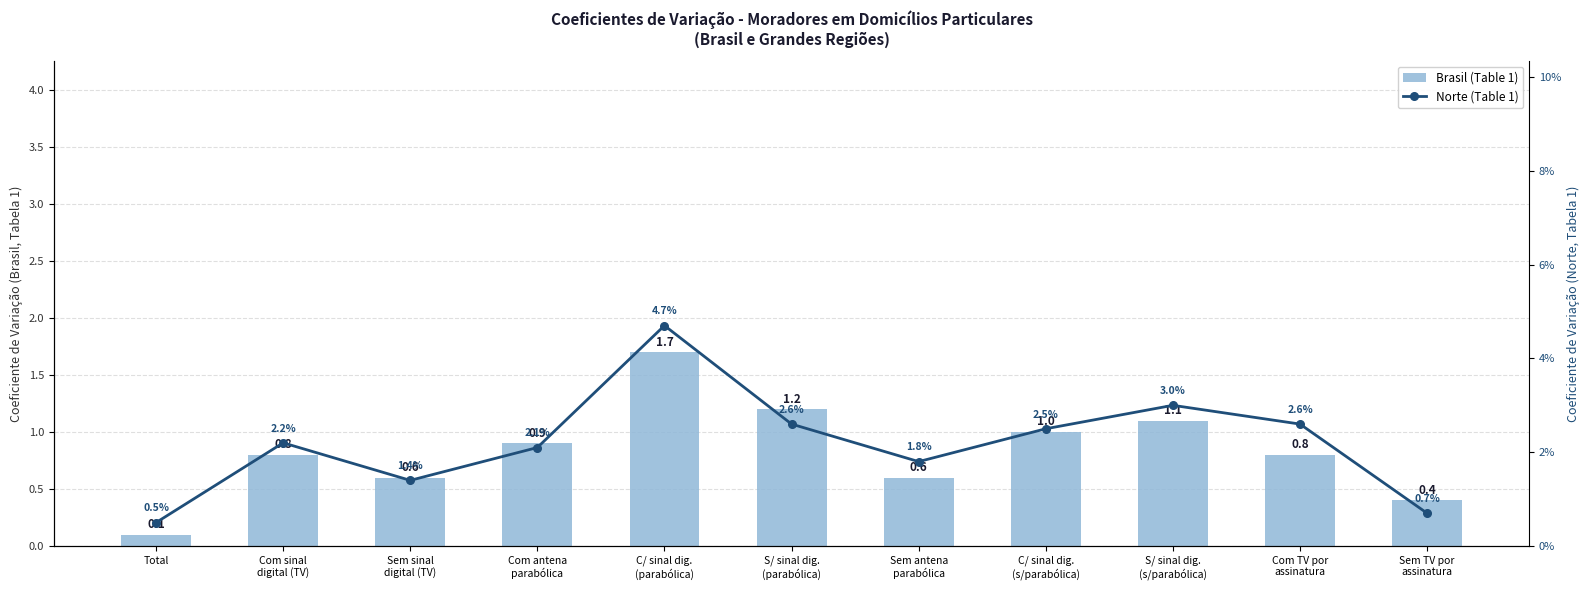

Which category has the lowest value across all series?

Total